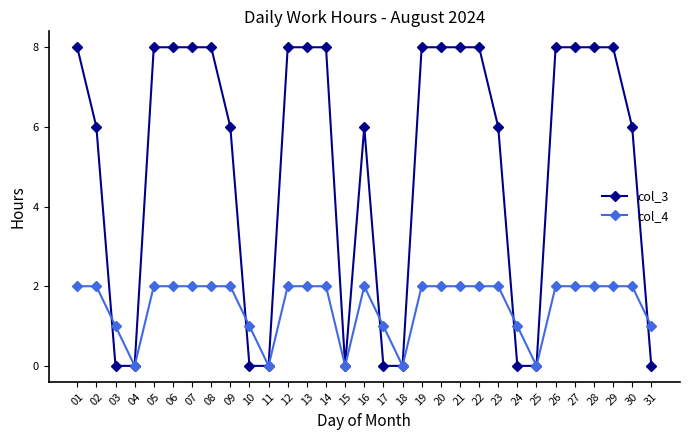

Between 21 and 23, which series saw the biggest shift?

col_3